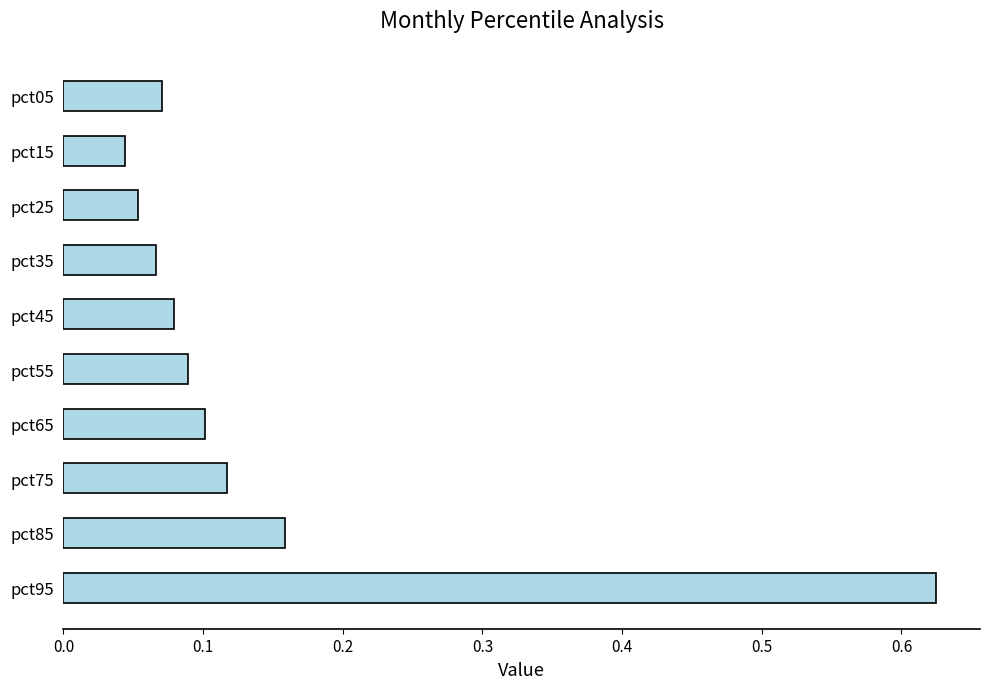

Does the chart contain any negative values?

No